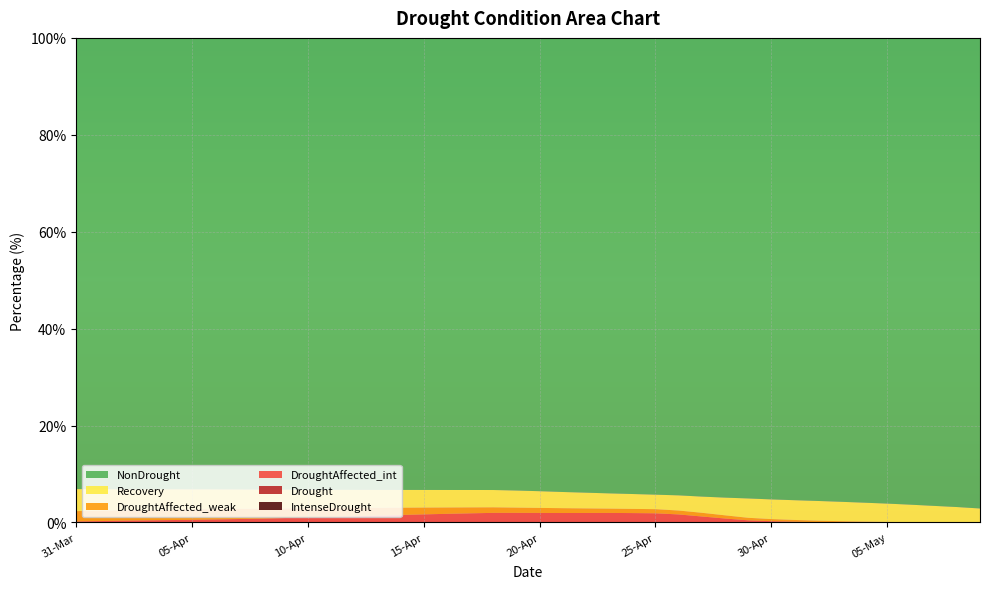

Reading right to left, transcribe all the data shown in this chart.

NonDrought: 97.1	96.8	96.6	96.3	96.1	95.9	95.7	95.6	95.4	95.2	95.0	94.9	94.7	94.4	94.3	94.1	94.0	93.8	93.7	93.5	93.4	93.3	93.3	93.3	93.3	93.3	93.3	93.3	93.2	93.2	93.2	93.2	93.2	93.2	93.1	93.1	93.1	93.1	93.1	93.1
Recovery: 2.9	3.2	3.4	3.6	3.8	3.9	4.0	4.1	4.1	4.1	4.0	3.7	3.3	3.1	3.0	3.1	3.1	3.2	3.3	3.4	3.5	3.6	3.6	3.6	3.6	3.7	3.7	3.7	3.8	3.8	3.9	3.9	4.0	4.1	4.2	4.2	4.3	4.4	4.4	4.5
DroughtAffected_weak: 0.0	0.0	0.1	0.1	0.1	0.2	0.3	0.3	0.4	0.4	0.5	0.7	0.8	0.8	0.9	0.9	0.9	0.9	1.0	1.0	1.1	1.1	1.2	1.3	1.4	1.5	1.6	1.7	1.8	1.9	2.0	2.0	2.1	2.1	2.1	2.1	2.1	2.1	2.1	2.1
DroughtAffected_int: 0.0	0.0	0.0	0.0	0.0	0.0	0.0	0.1	0.2	0.3	0.4	0.8	1.2	1.7	1.9	1.9	2.0	2.0	2.0	2.0	2.0	2.0	1.9	1.8	1.7	1.5	1.4	1.3	1.1	1.1	0.9	0.8	0.7	0.6	0.6	0.5	0.4	0.4	0.3	0.2
Drought: 0.0	0.0	0.0	0.0	0.0	0.0	0.0	0.0	0.0	0.0	0.0	0.0	0.0	0.0	0.0	0.0	0.0	0.0	0.0	0.0	0.0	0.0	0.0	0.0	0.0	0.0	0.0	0.0	0.0	0.0	0.0	0.0	0.0	0.0	0.0	0.0	0.0	0.0	0.0	0.0
IntenseDrought: 0.0	0.0	0.0	0.0	0.0	0.0	0.0	0.0	0.0	0.0	0.0	0.0	0.0	0.0	0.0	0.0	0.0	0.0	0.0	0.0	0.0	0.0	0.0	0.0	0.0	0.0	0.0	0.0	0.0	0.0	0.0	0.0	0.0	0.0	0.0	0.0	0.0	0.0	0.0	0.0